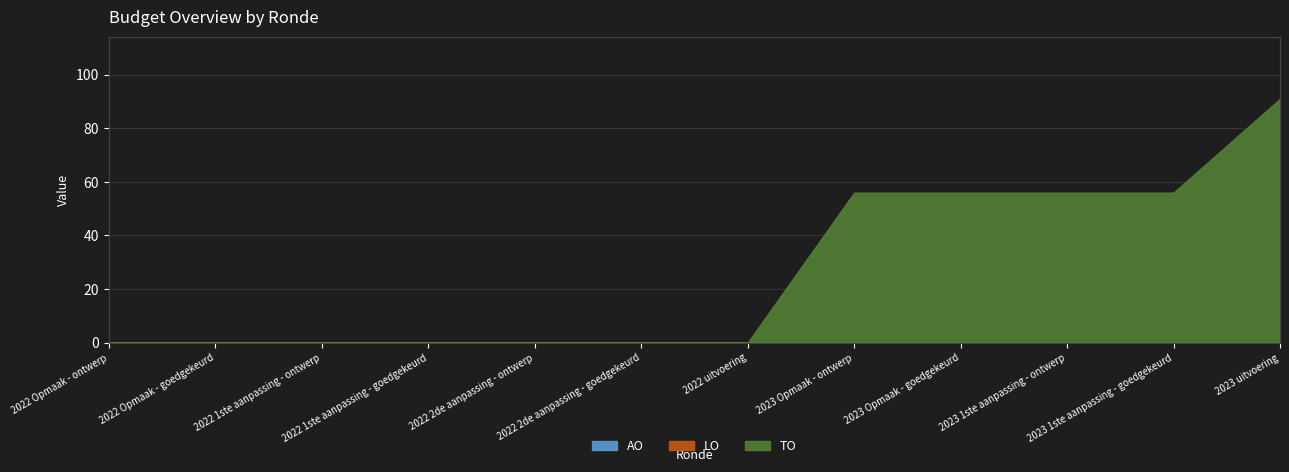

True or false: LO and TO intersect in this chart.

False